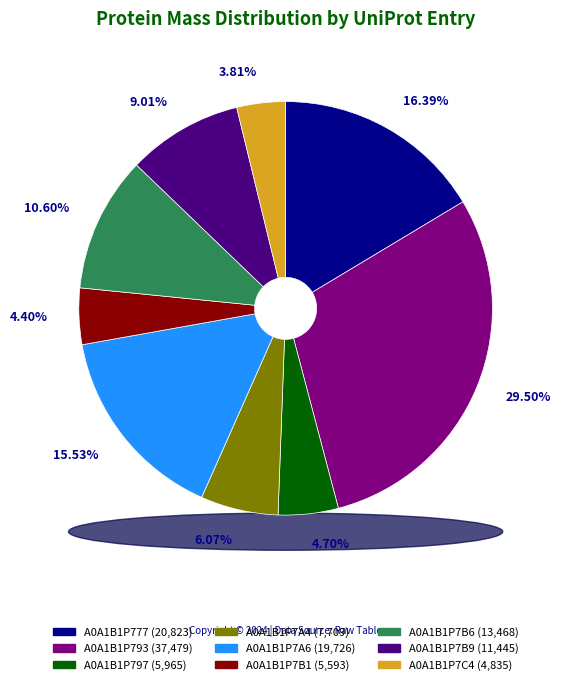

Is it true that A0A1B1P7B6 is 11% of the pie?

True